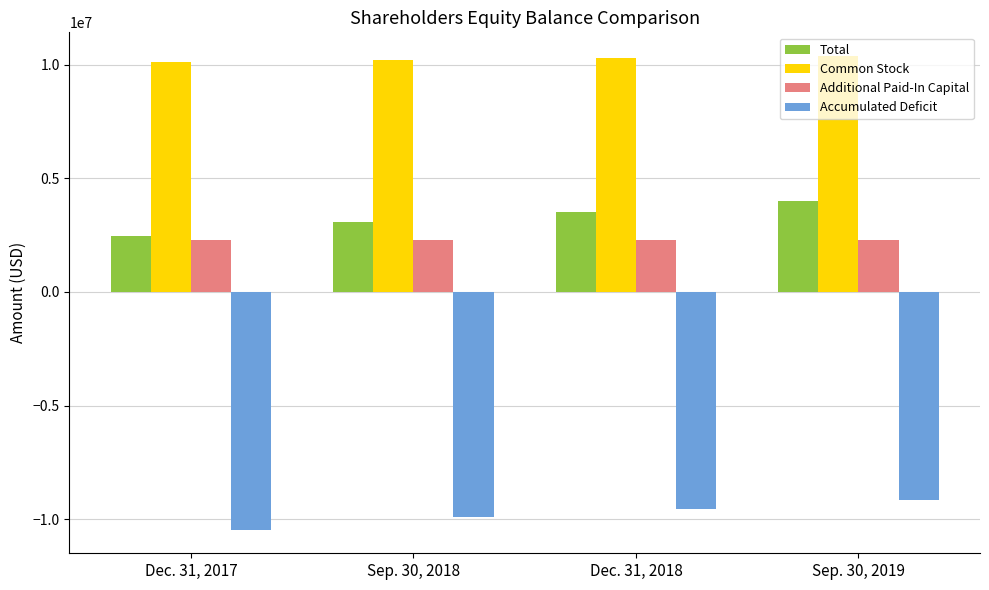

What is the difference between the Additional Paid-In Capital values at Sep. 30, 2019 and Dec. 31, 2017?

19222